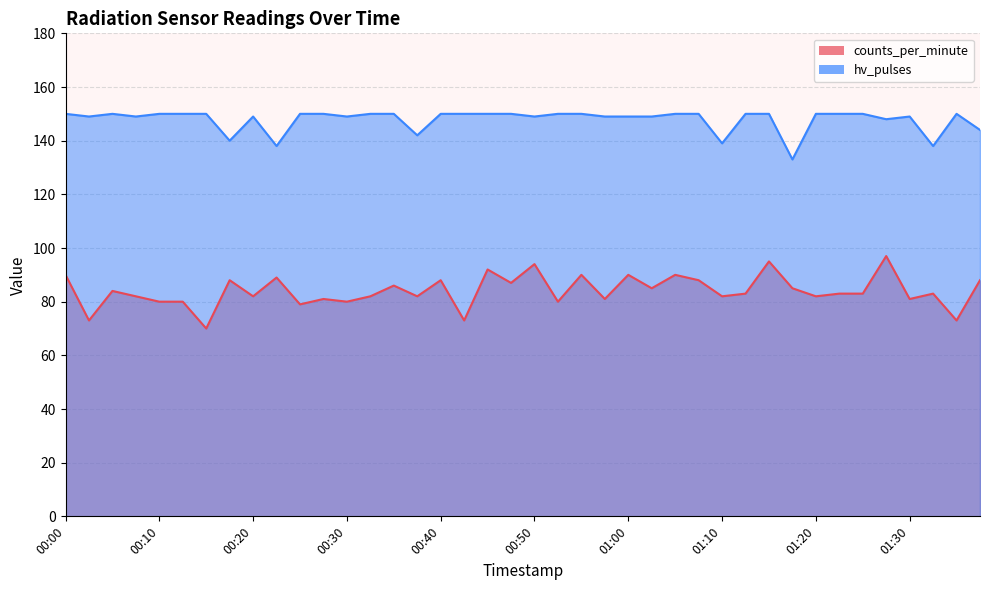

What is the difference between the hv_pulses values at 00:03 and 00:28?

1